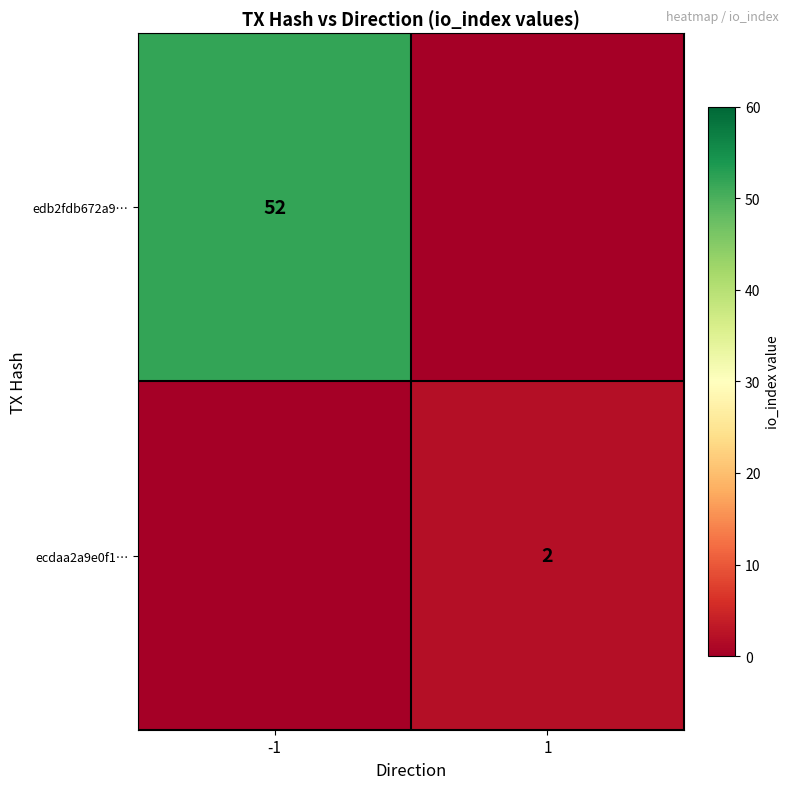

At how many categories does at least one series exceed 17?

1